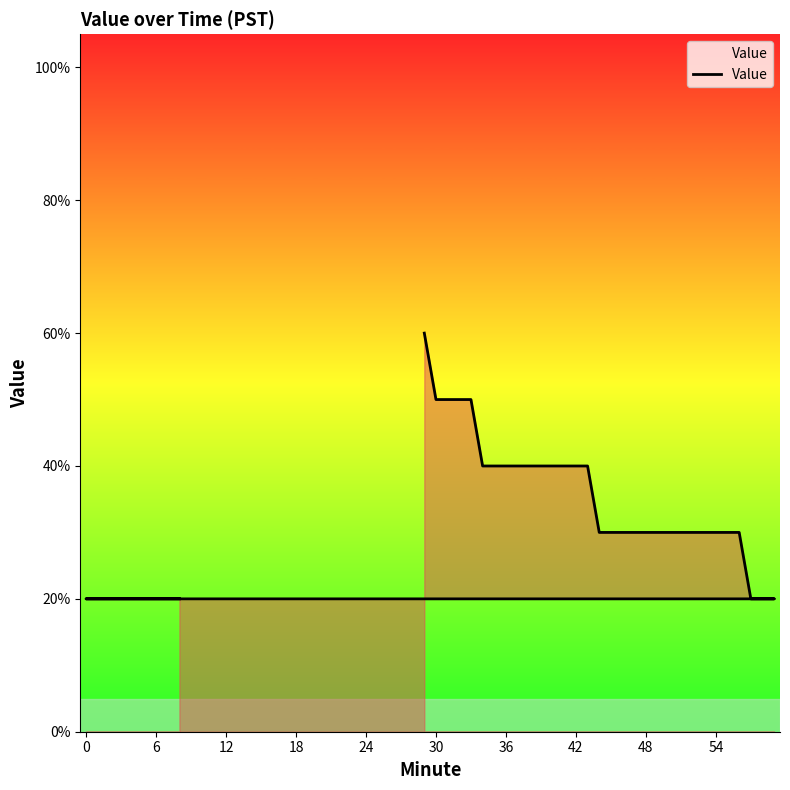

What is the average value?

0.3